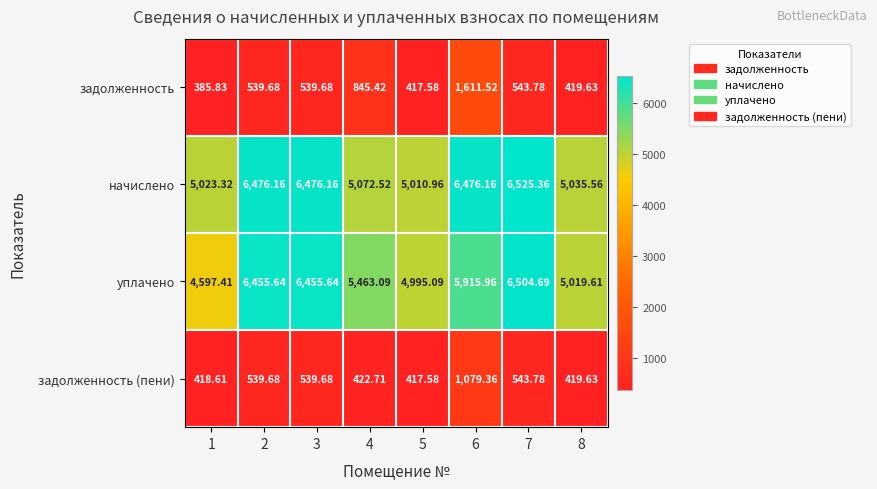

Which series has the largest total across all categories?

начислено